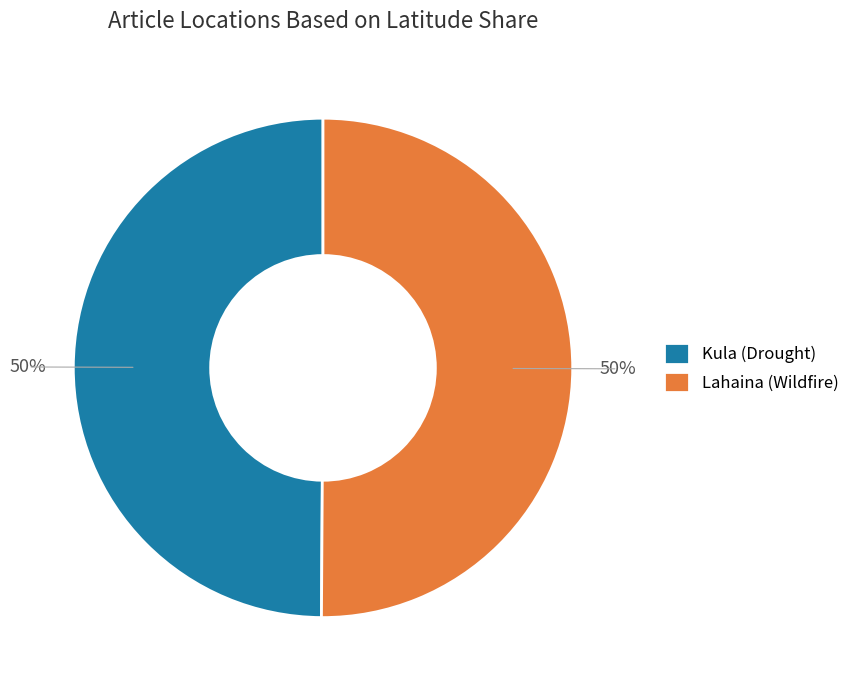

Is it true that Kula (Drought) is 50% of the pie?

True